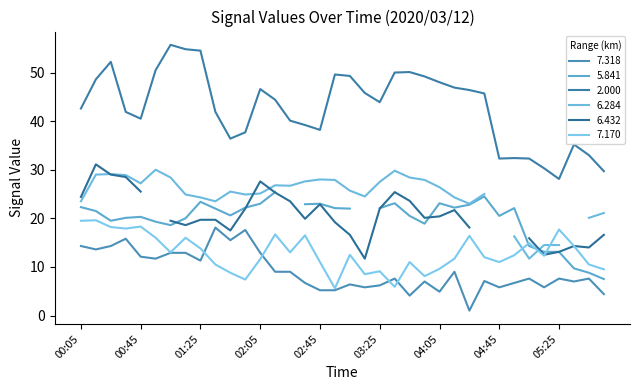

What position from the right is 02:55?

19